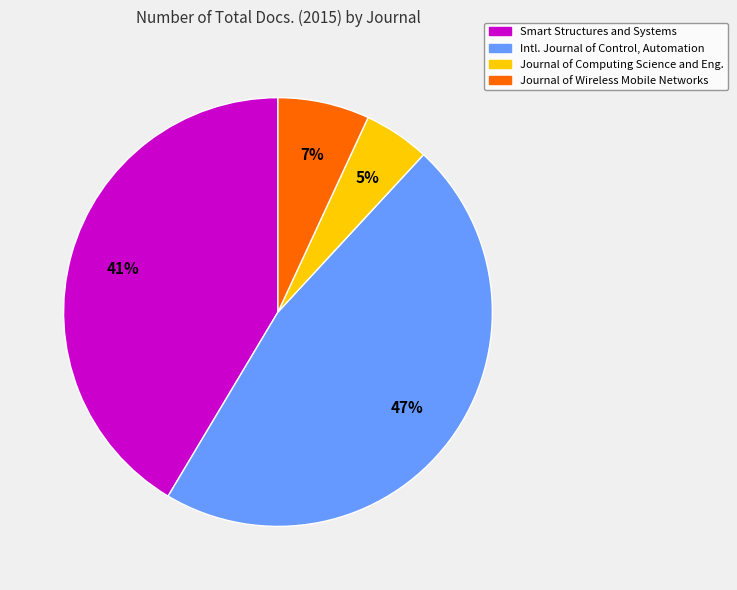

To the nearest percent, what is the average slice percentage?

25%